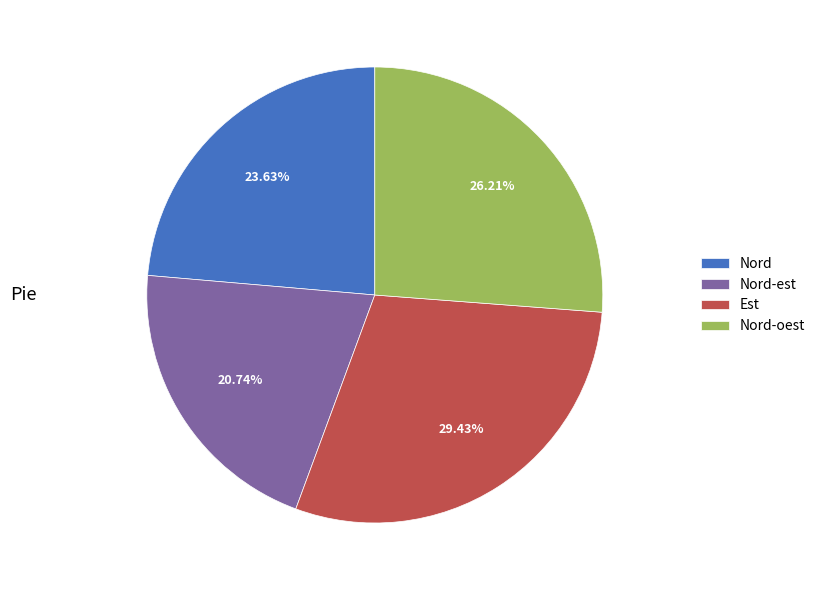

To the nearest percent, what percentage of the pie is Est?

29%